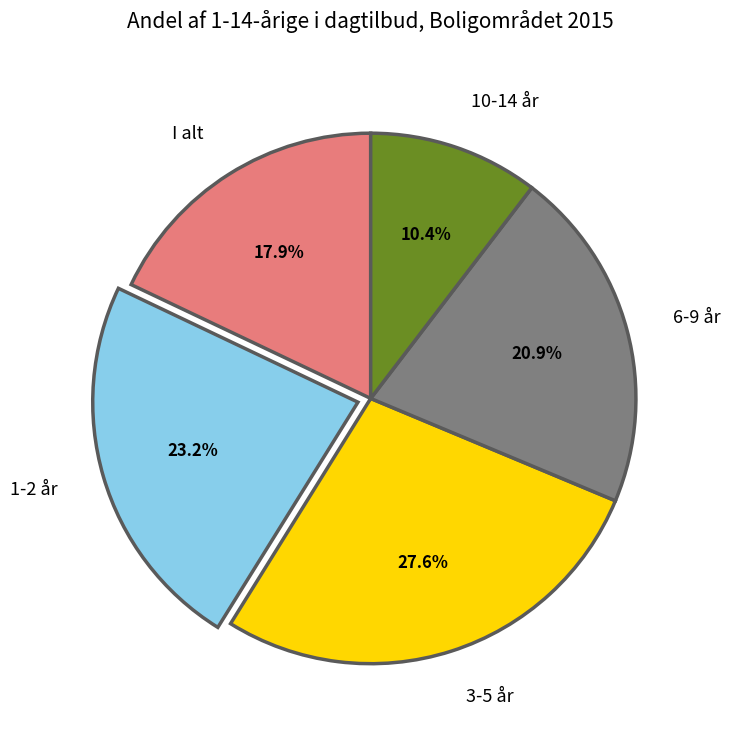

Is there a majority slice in this chart?

No